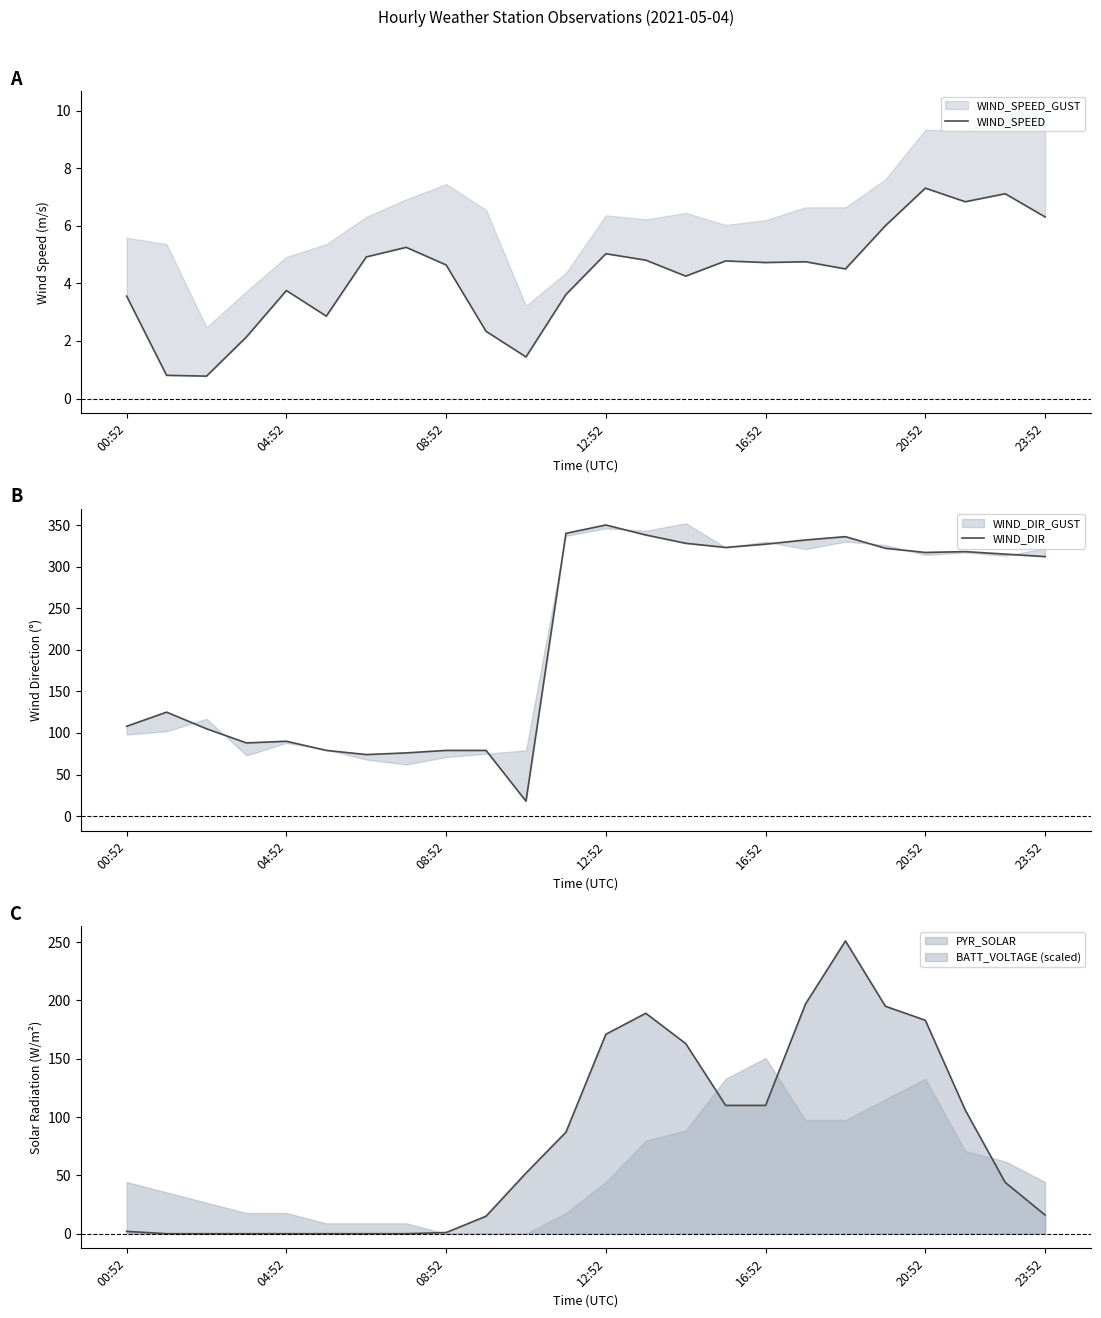

How many values in the WIND_SPEED series exceed 4?

15